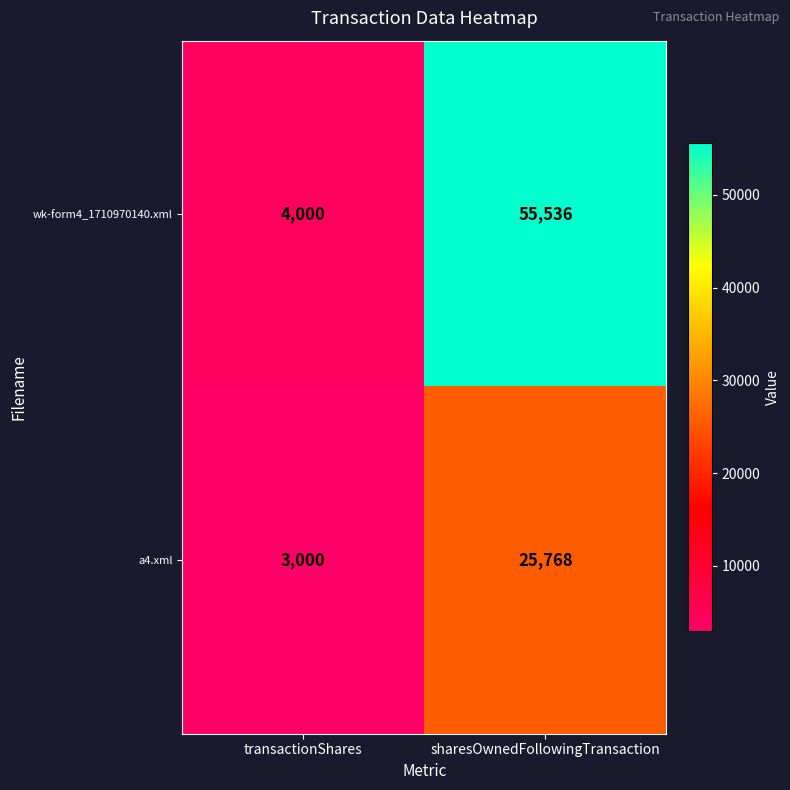

The value of wk-form4_1710970140.xml at transactionShares is 4000. True or false?

True